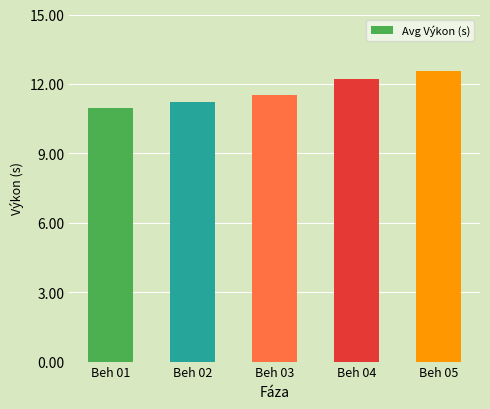

Where does the data first go above 11?

Beh 02